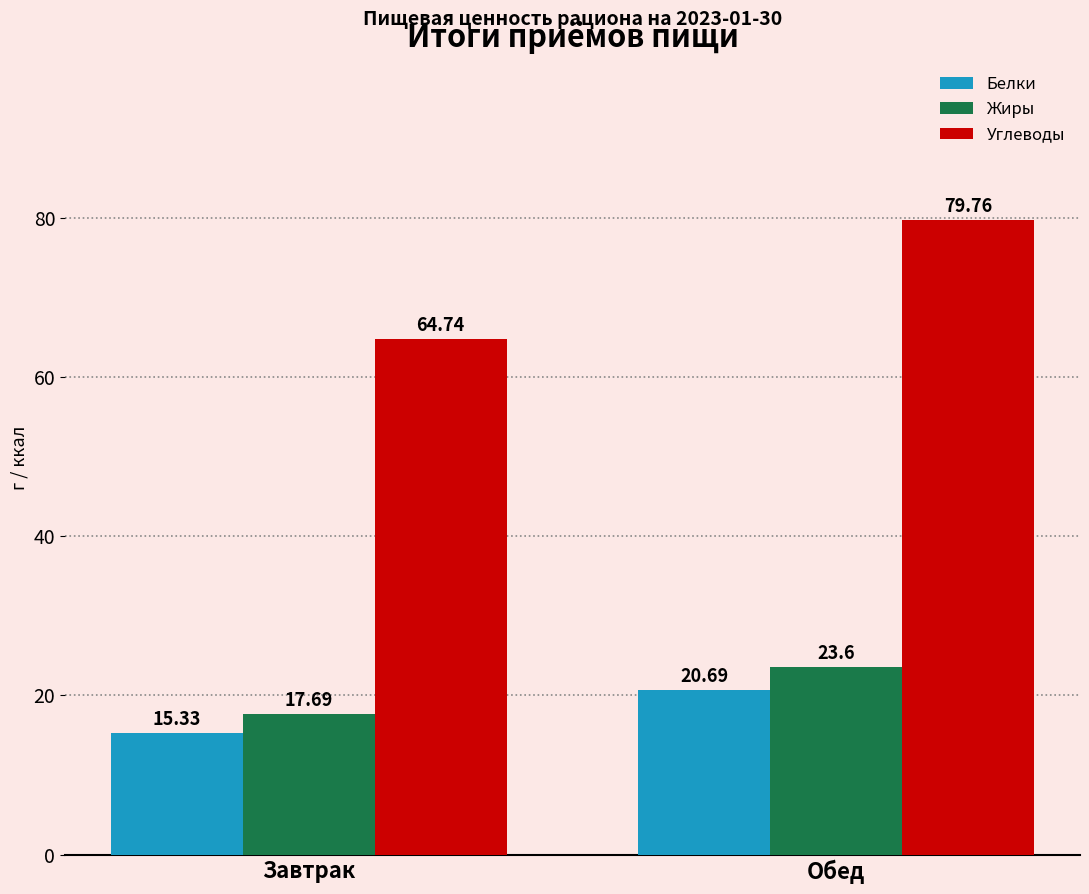

Which series changed the most between Завтрак and Обед?

Углеводы